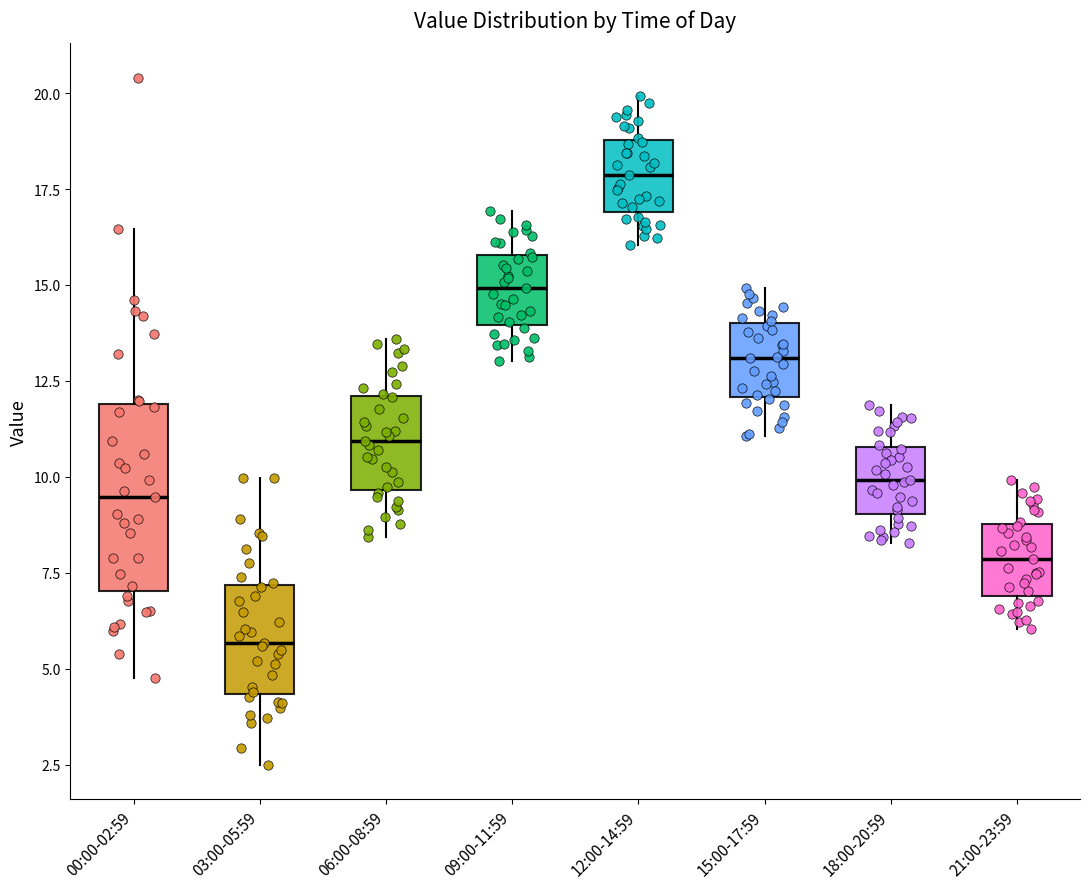

Reading left to right, read every box against the y-axis: the position of its median line, the range the box covers, and the ends of its whiskers. The values are not printed on the chart, so give them approximately, as read against the axis.

00:00-02:59: median 9.5, box 7.0 to 12.0, whiskers 5.0 to 16.5
03:00-05:59: median 5.5, box 4.5 to 7.0, whiskers 2.5 to 10.0
06:00-08:59: median 11.0, box 9.5 to 12.0, whiskers 8.5 to 13.5
09:00-11:59: median 15.0, box 14.0 to 16.0, whiskers 13.0 to 17.0
12:00-14:59: median 18.0, box 17.0 to 19.0, whiskers 16.0 to 20.0
15:00-17:59: median 13.0, box 12.0 to 14.0, whiskers 11.0 to 15.0
18:00-20:59: median 10.0, box 9.0 to 11.0, whiskers 8.5 to 12.0
21:00-23:59: median 8.0, box 7.0 to 9.0, whiskers 6.0 to 10.0